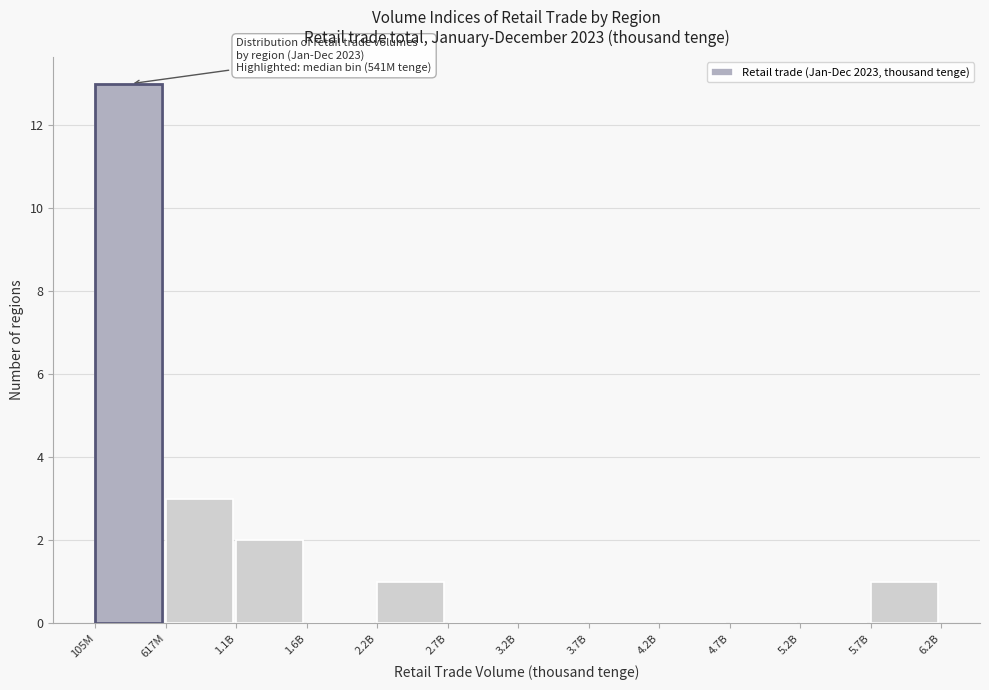

Reading right to left, list all the values displayed in this chart.

5.7B=1	5.2B=0	4.7B=0	4.2B=0	3.7B=0	3.2B=0	2.7B=0	2.2B=1	1.6B=0	1.1B=2	617M=3	105M=13